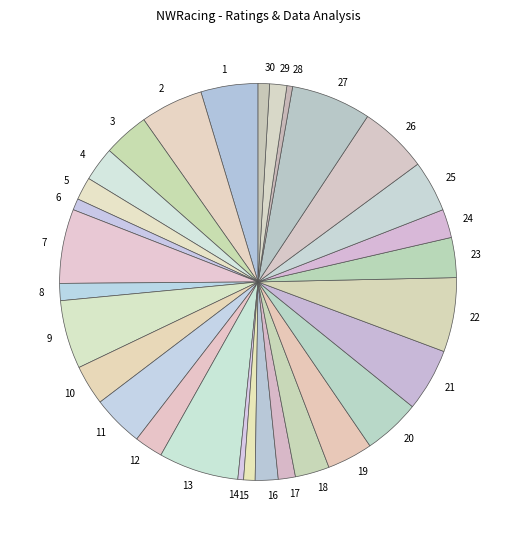

Is it true that 20 is 15% of the pie?

False